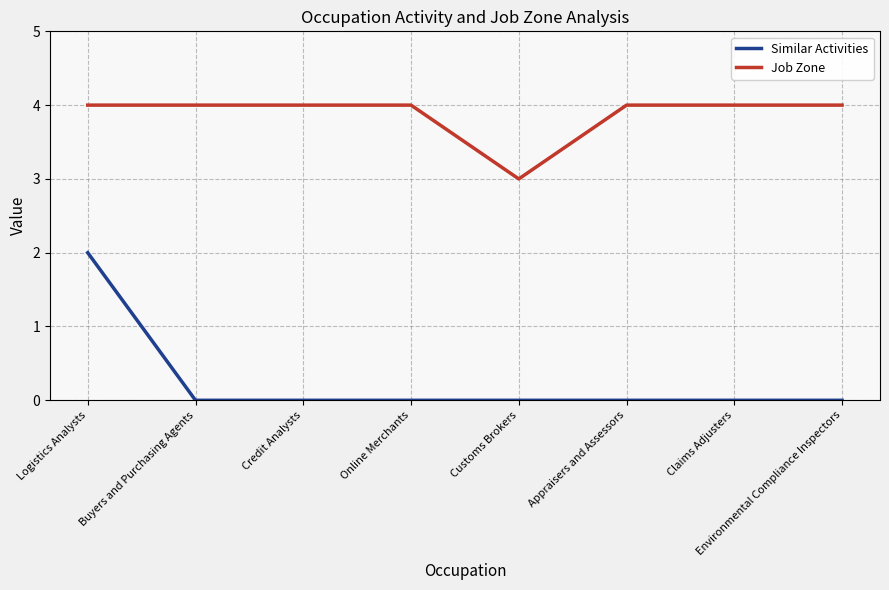

Reading right to left, list all the values displayed in this chart.

Similar Activities: Environmental Compliance Inspectors=0	Claims Adjusters=0	Appraisers and Assessors=0	Customs Brokers=0	Online Merchants=0	Credit Analysts=0	Buyers and Purchasing Agents=0	Logistics Analysts=2
Job Zone: Environmental Compliance Inspectors=4	Claims Adjusters=4	Appraisers and Assessors=4	Customs Brokers=3	Online Merchants=4	Credit Analysts=4	Buyers and Purchasing Agents=4	Logistics Analysts=4